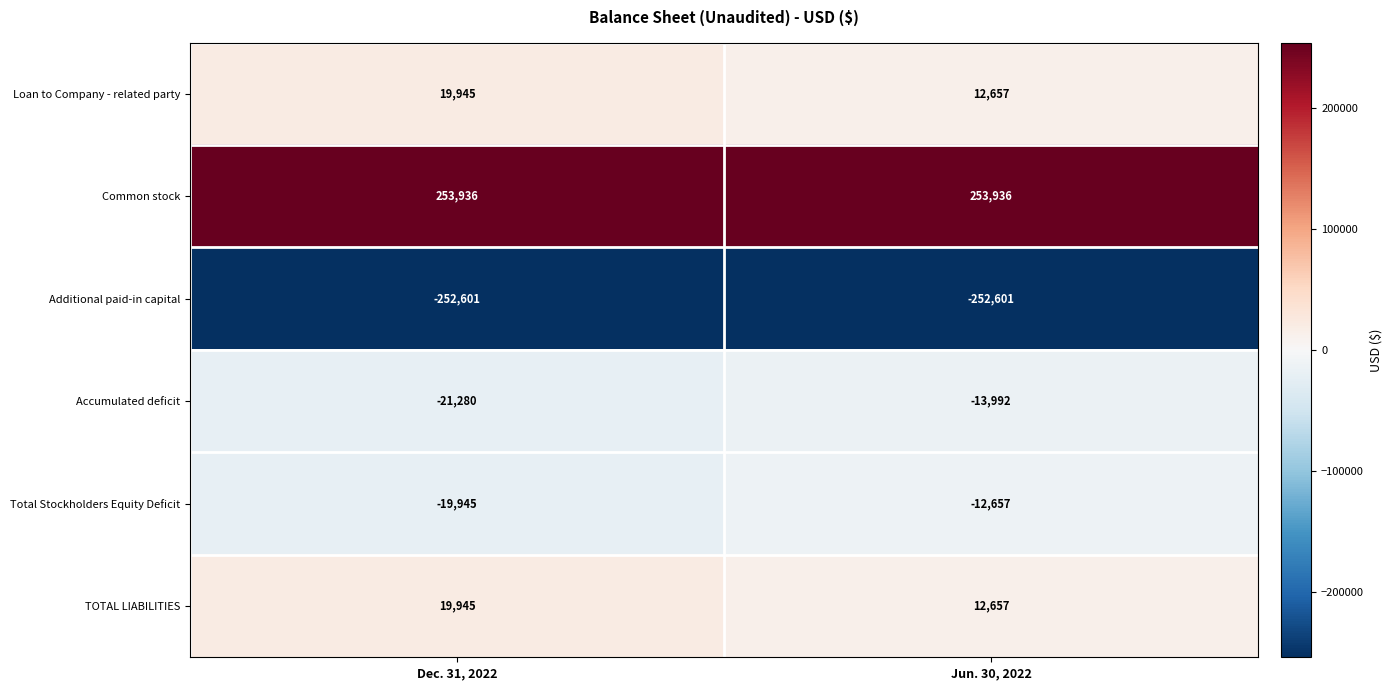

Which series has the largest total across all categories?

Common stock